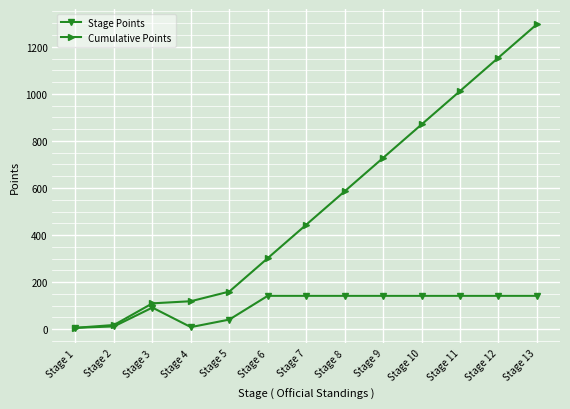

True or false: Cumulative Points has more than 2 points higher than both neighbors.

False